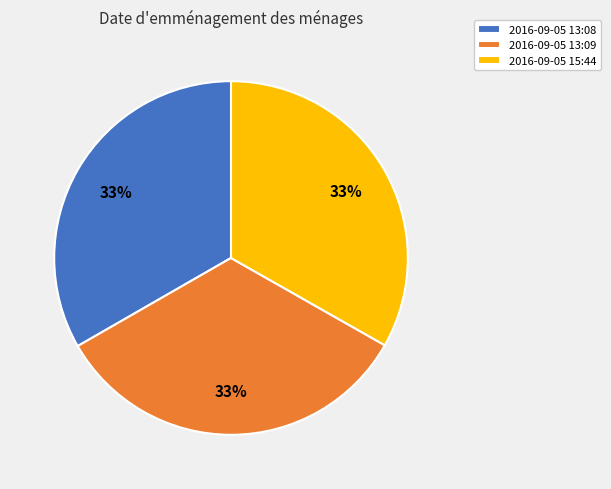

Is the sum of 2016-09-05 13:08 and 2016-09-05 13:09 greater than half?

Yes